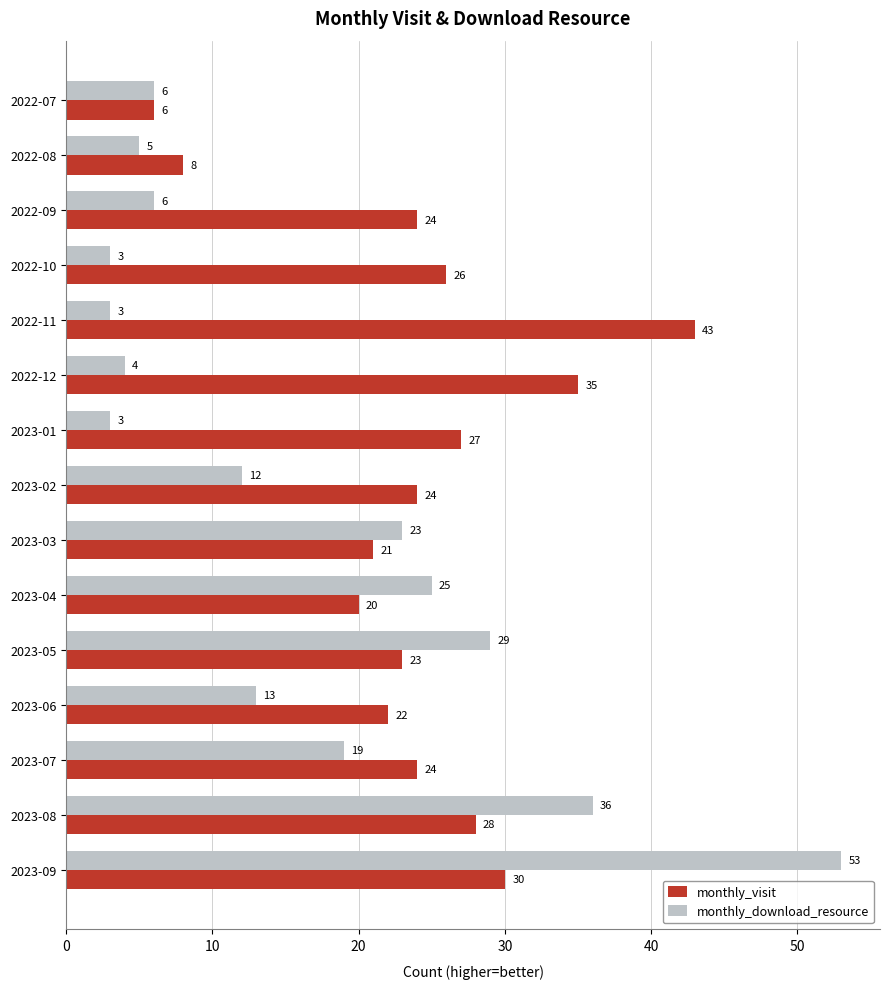

At 2023-03, list the series in order from smallest to largest.

monthly_visit, monthly_download_resource